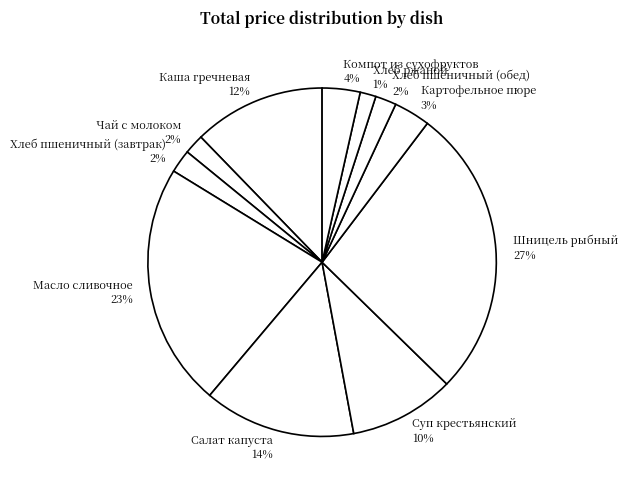

To the nearest percent, what is the difference between the Компот из сухофруктов and Чай с молоком slice percentages?

2%